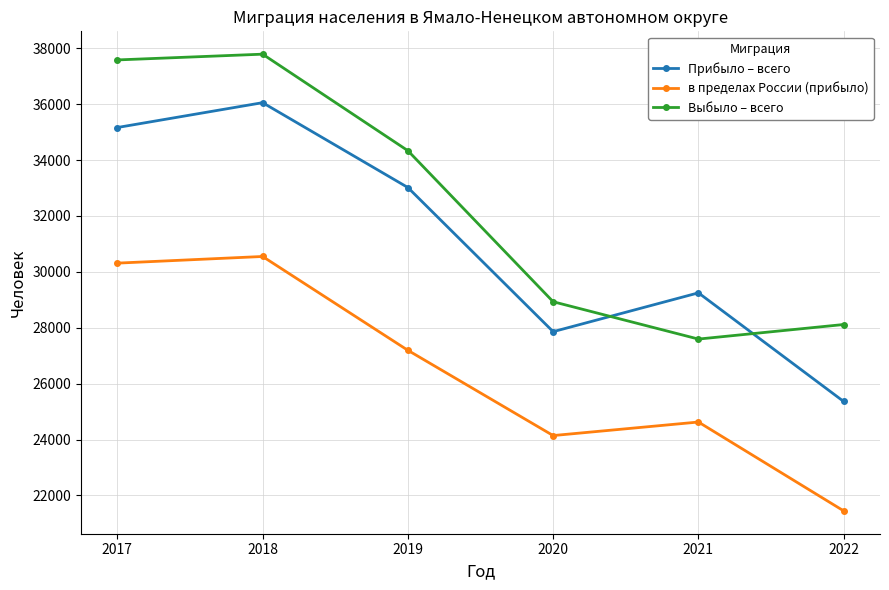

Where does the Прибыло – всего series first go above 33016?

2017